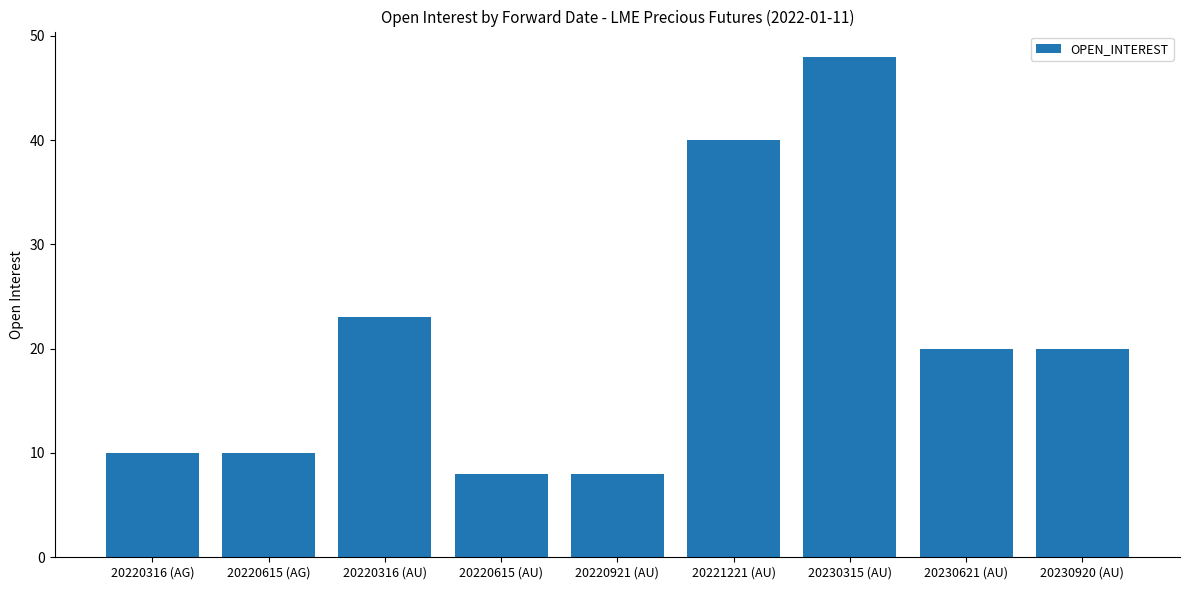

At which category does the chart reach its peak across all series?

20230315 (AU)